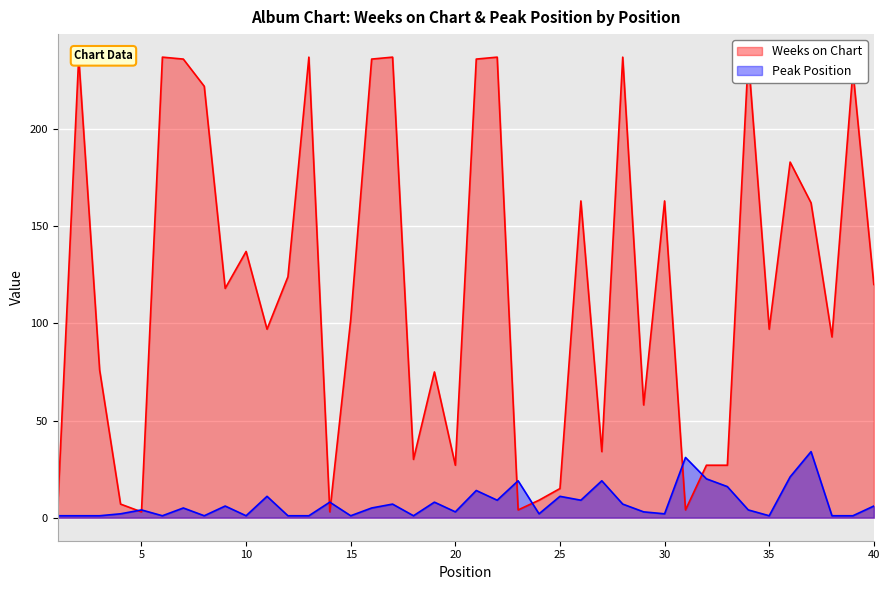

Is it true that Peak Position equals 20 at 32?

True